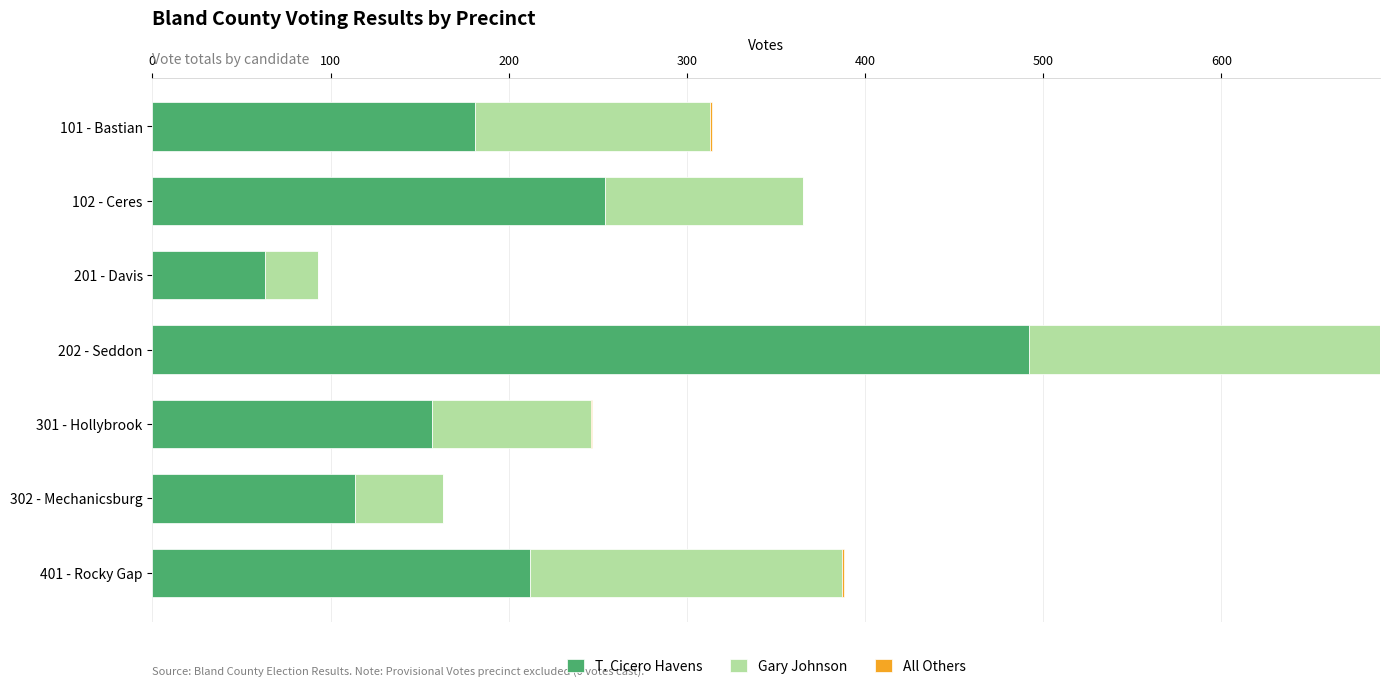

Count the number of categories in the chart.

7